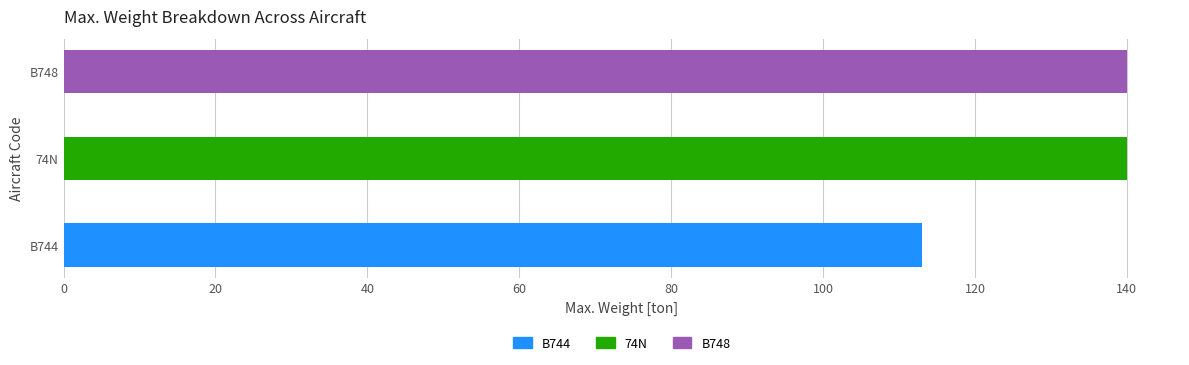

Count the values in the range 113 to 140.

3